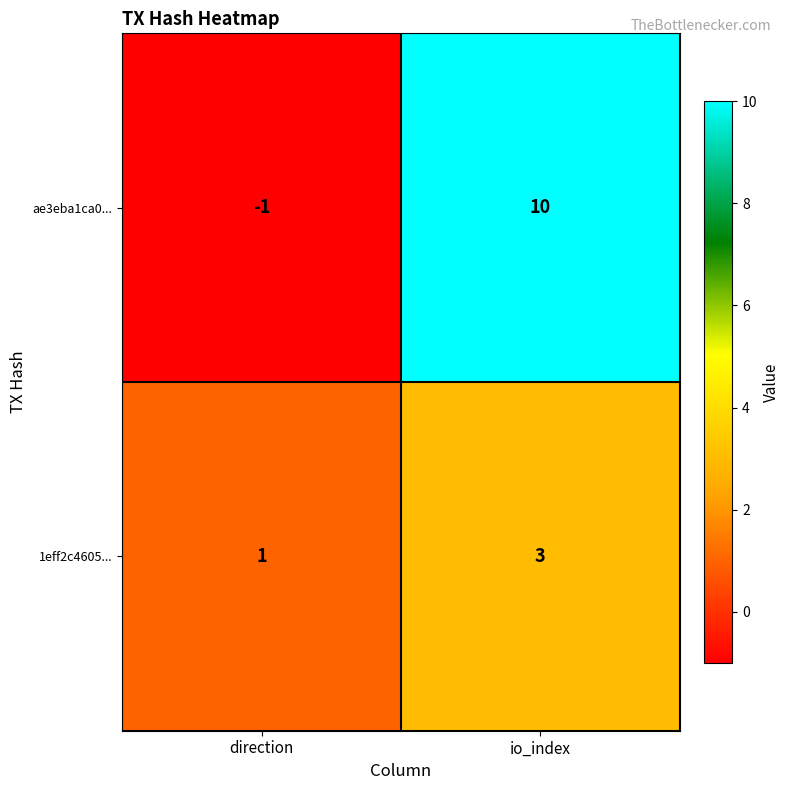

What is the difference between the highest and lowest values at direction?

2